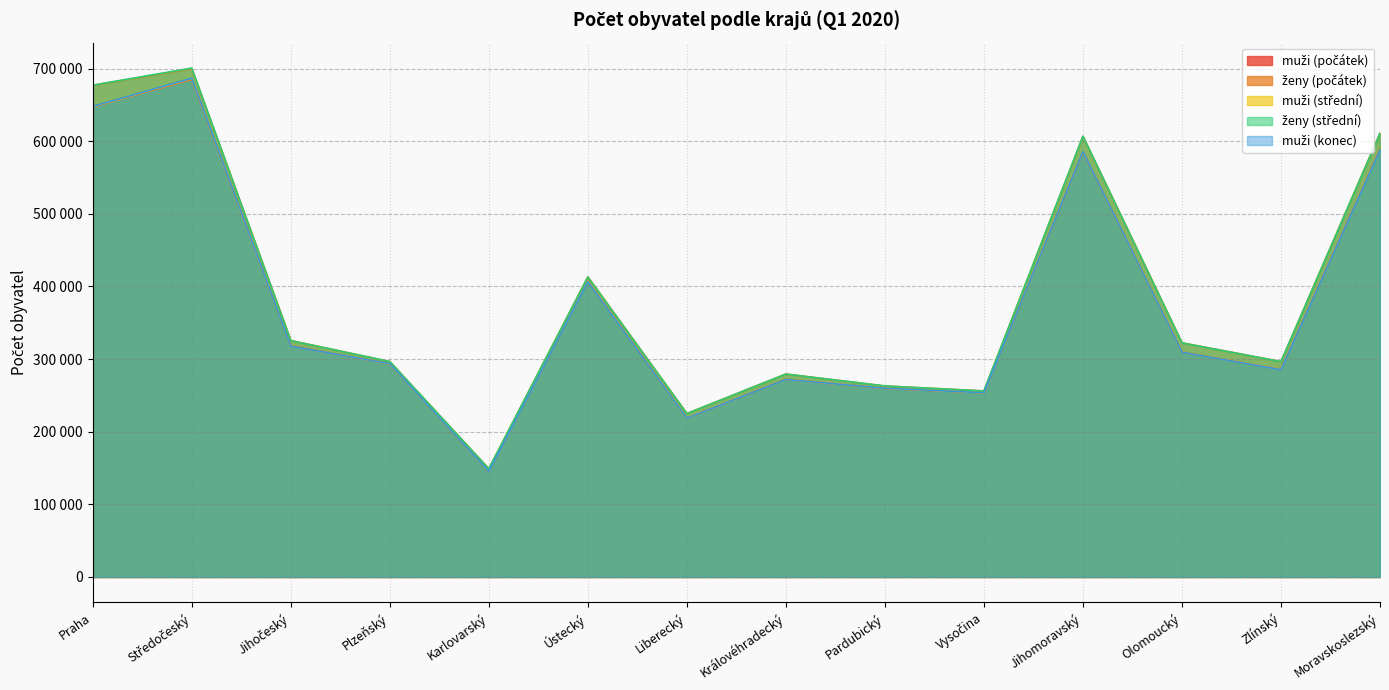

What is the difference between the ženy (počátek) values at Jihočeský and Zlínský?

29009